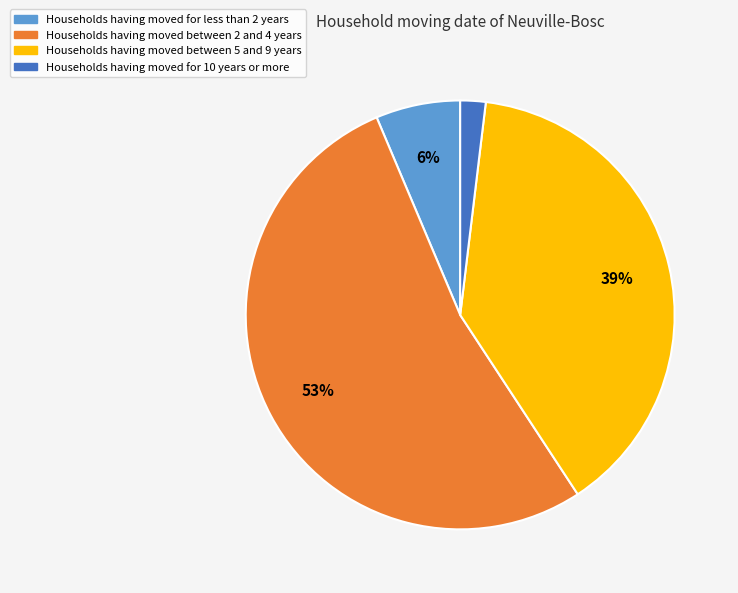

Which has a higher value, Households having moved for less than 2 years or Households having moved between 5 and 9 years?

Households having moved between 5 and 9 years